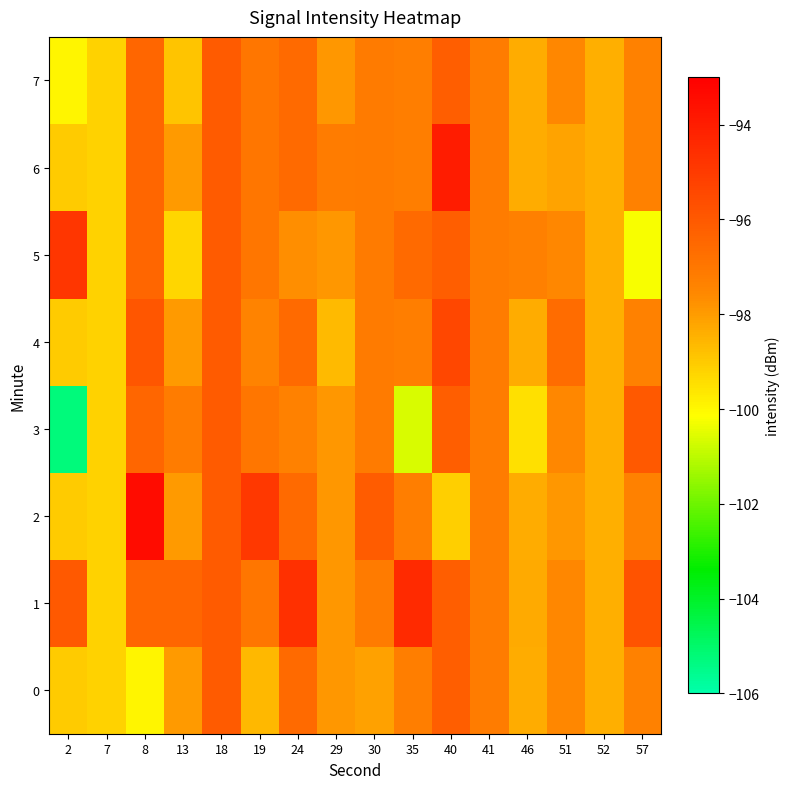

What is the total value across all series at 18?

-768.7